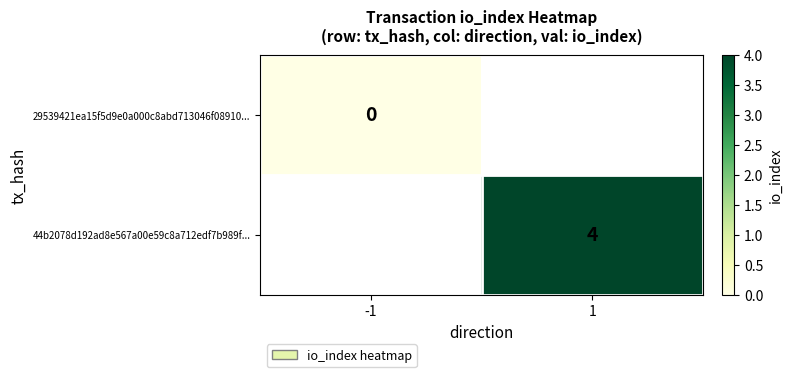

The 44b2078d192ad8e567a00e59c8a712edf7b989f... series shows 2.7 at 1. True or false?

False